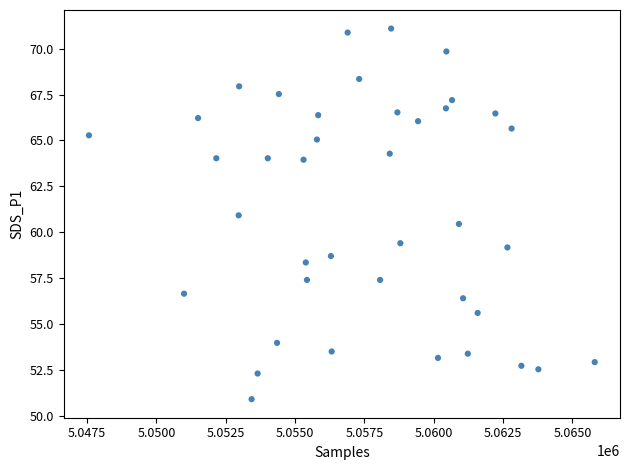

What is the range of X values (max minus min)?

18241.0